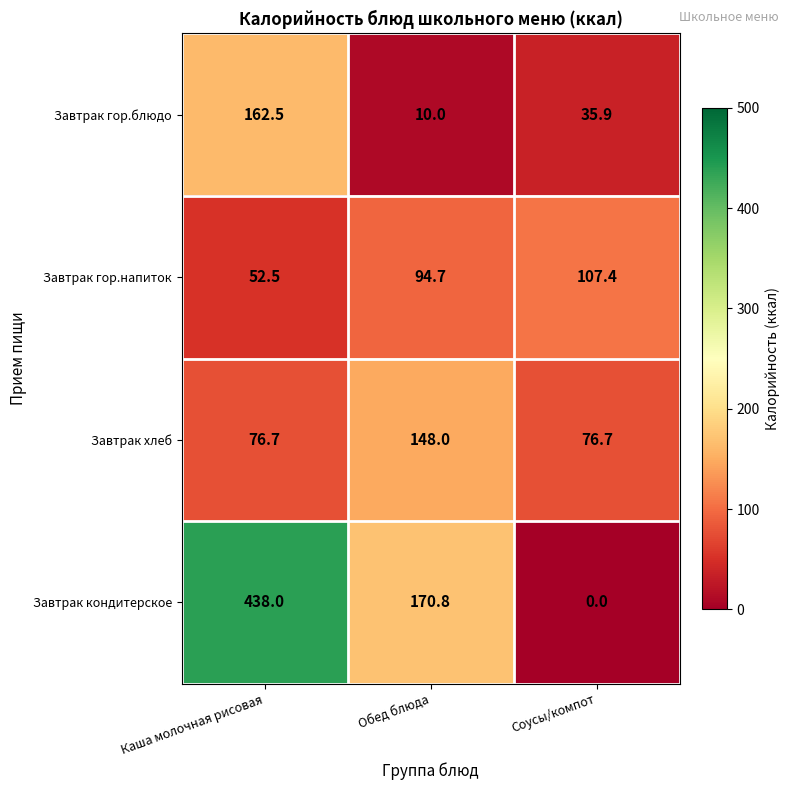

The value of Завтрак кондитерское at Обед блюда is 101.3. True or false?

False